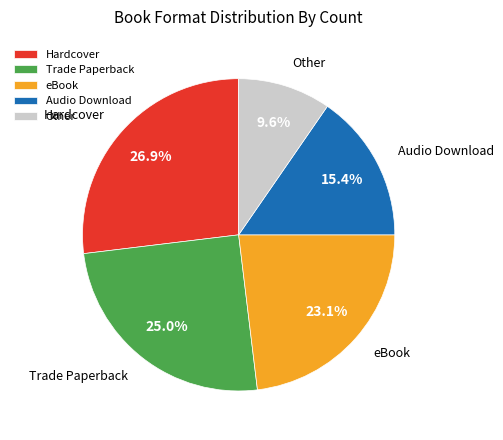

Which category has the biggest portion of the pie?

Hardcover